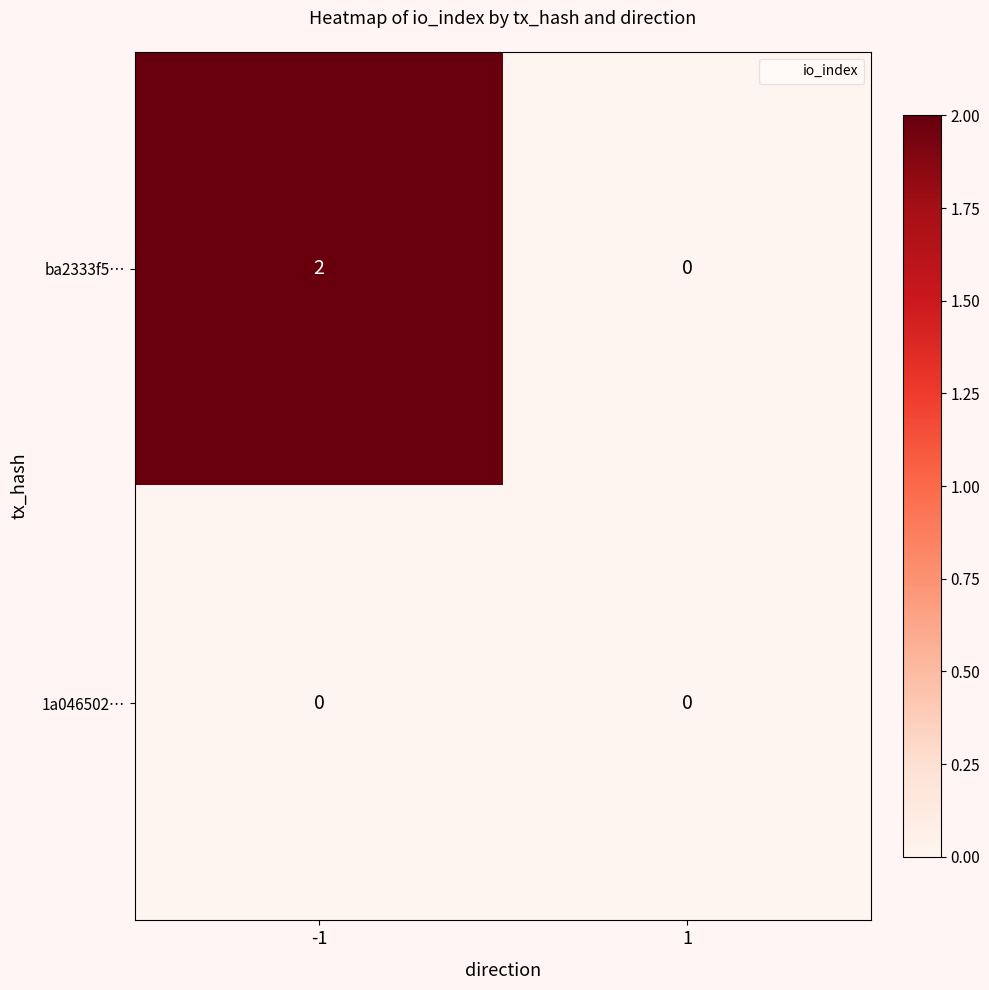

Rank the series at -1 from lowest to highest value.

1a046502…, ba2333f5…